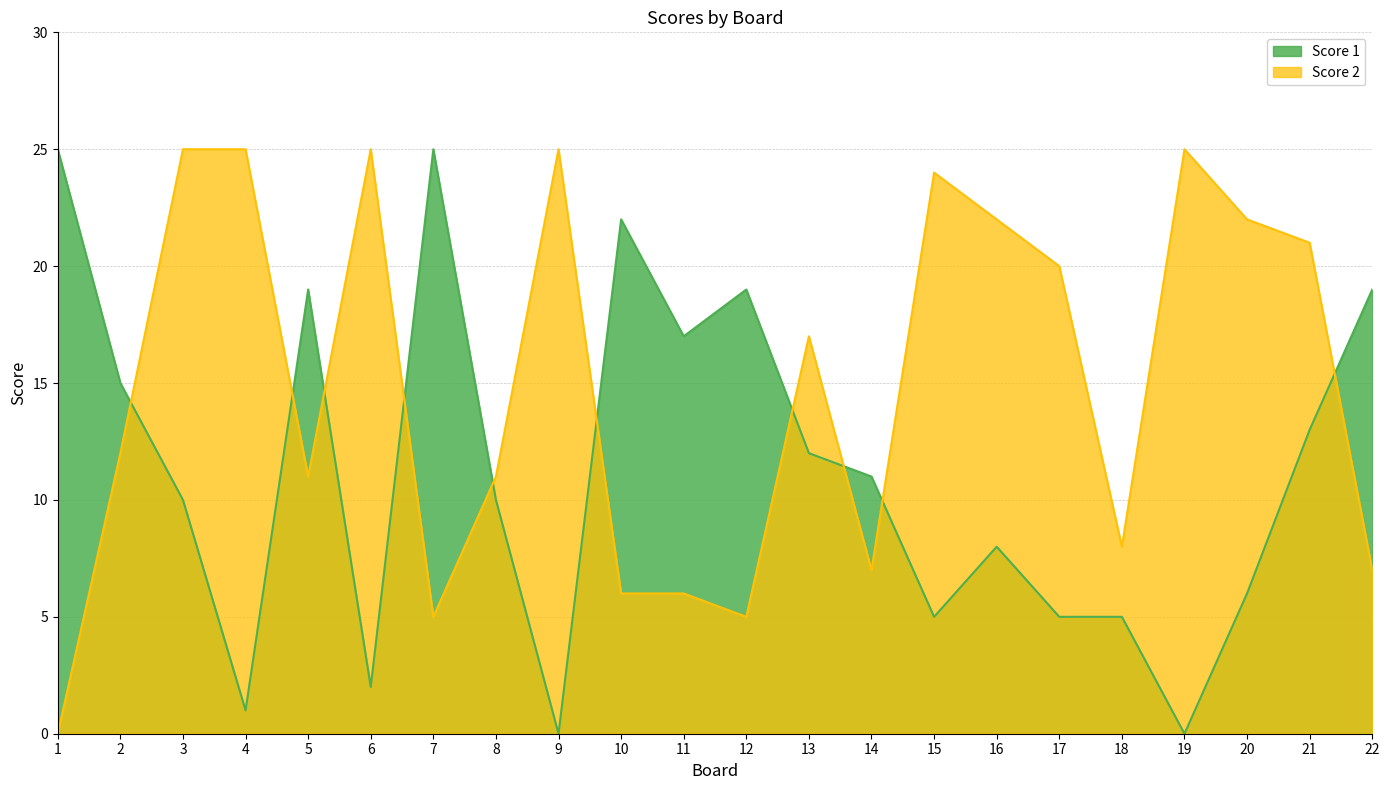

What is the value of the Score 1 point at the 21st from the left?

13